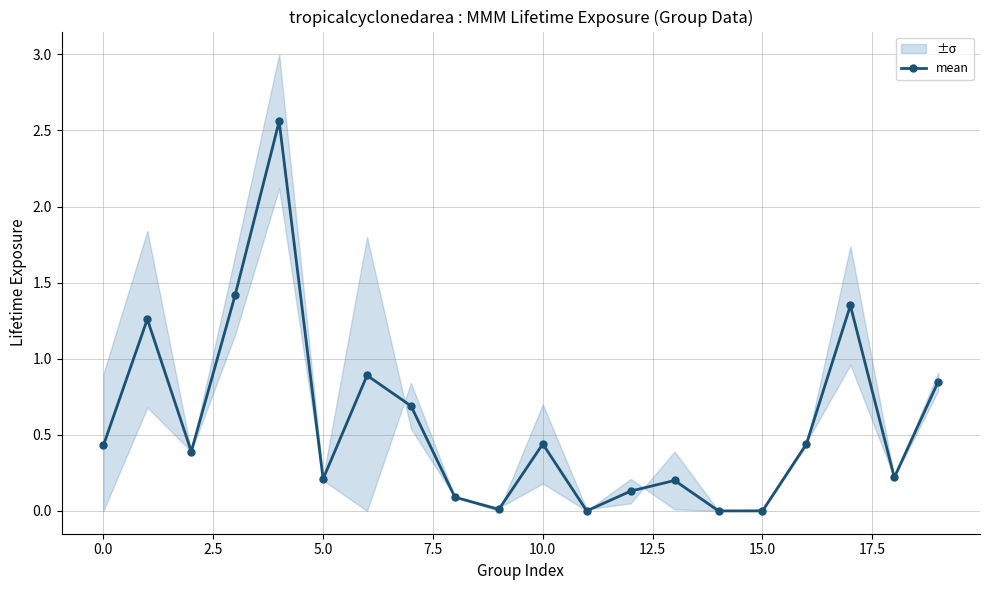

The mean series shows 0.2 at 5.0. True or false?

True